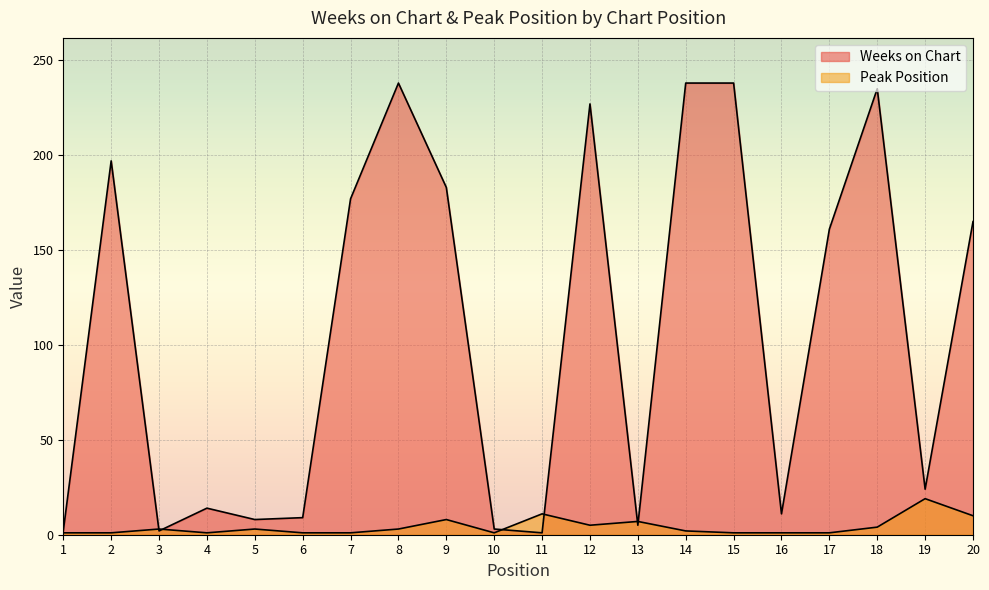

Which has a higher value, 20 or 17?

20